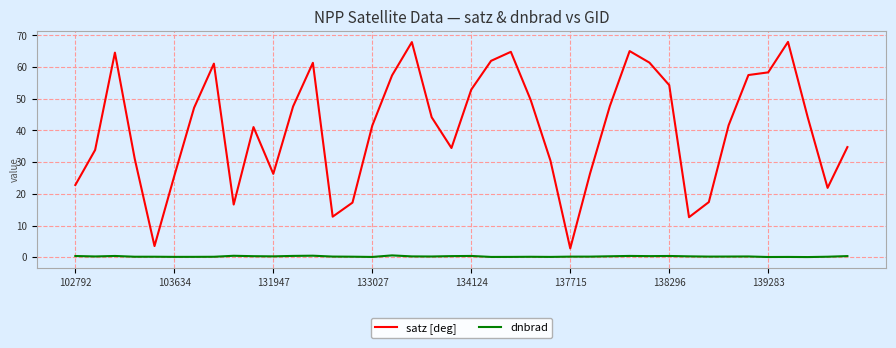

Rank the series by their maximum value, from highest to lowest.

satz [deg], dnbrad